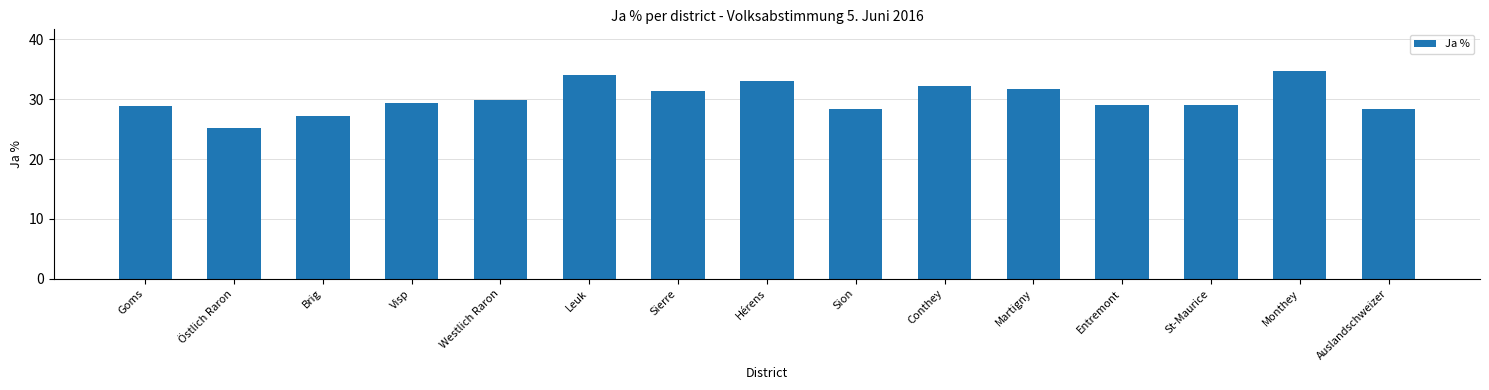

What value does the data have at Hérens?

33.1